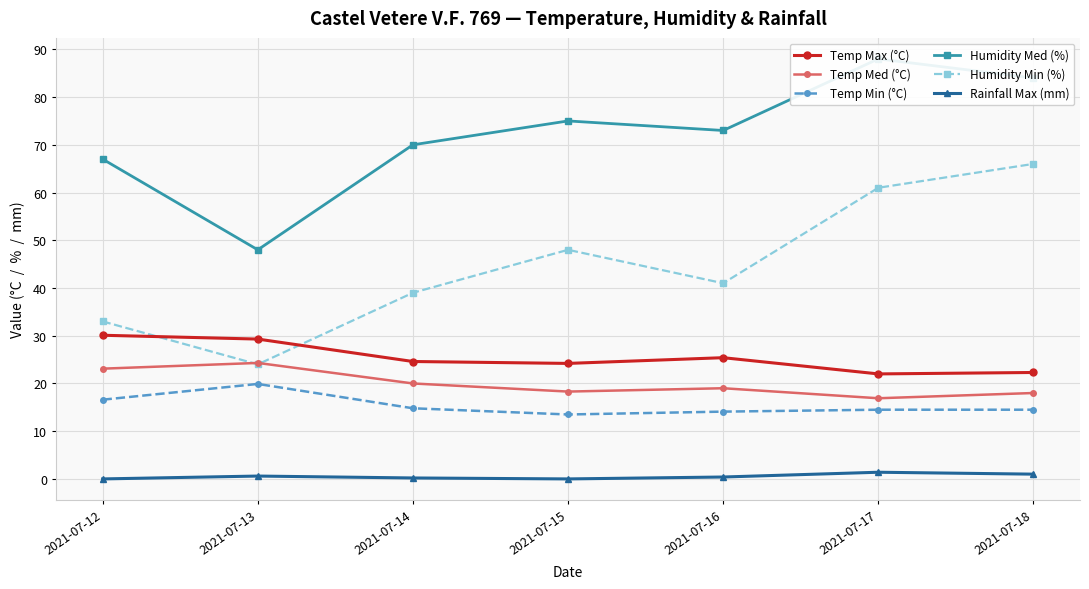

Where is the first local maximum for Temp Min (°C)?

2021-07-13